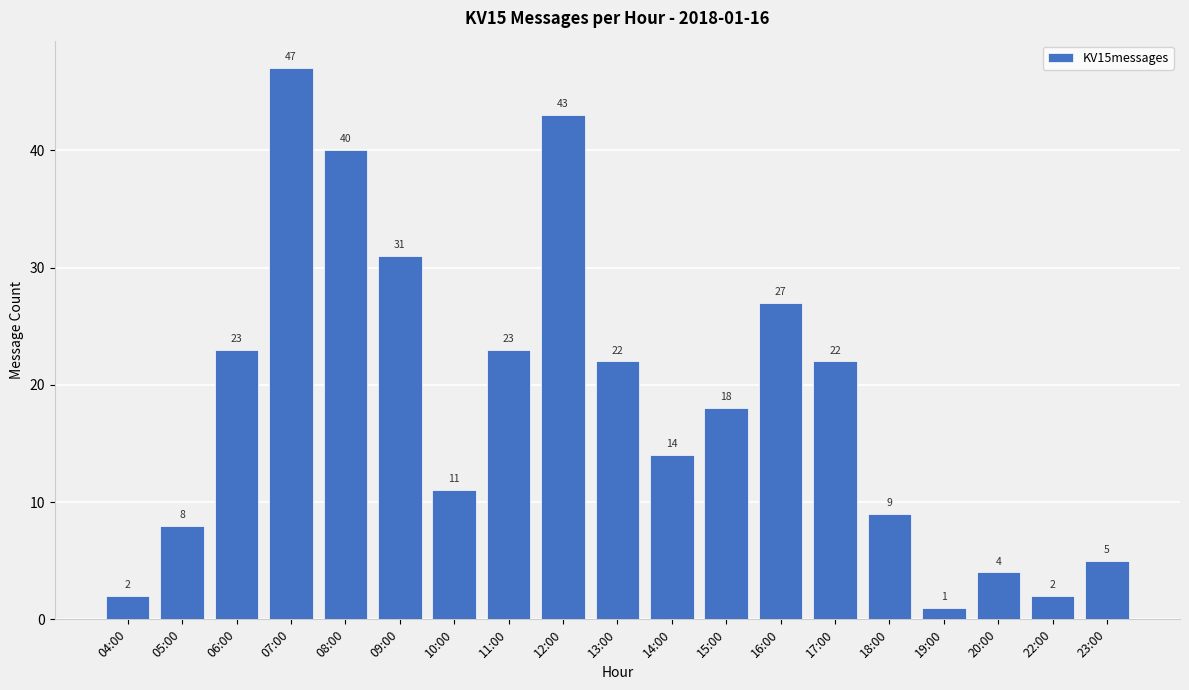

True or false: the data shows 5 at 23:00.

True